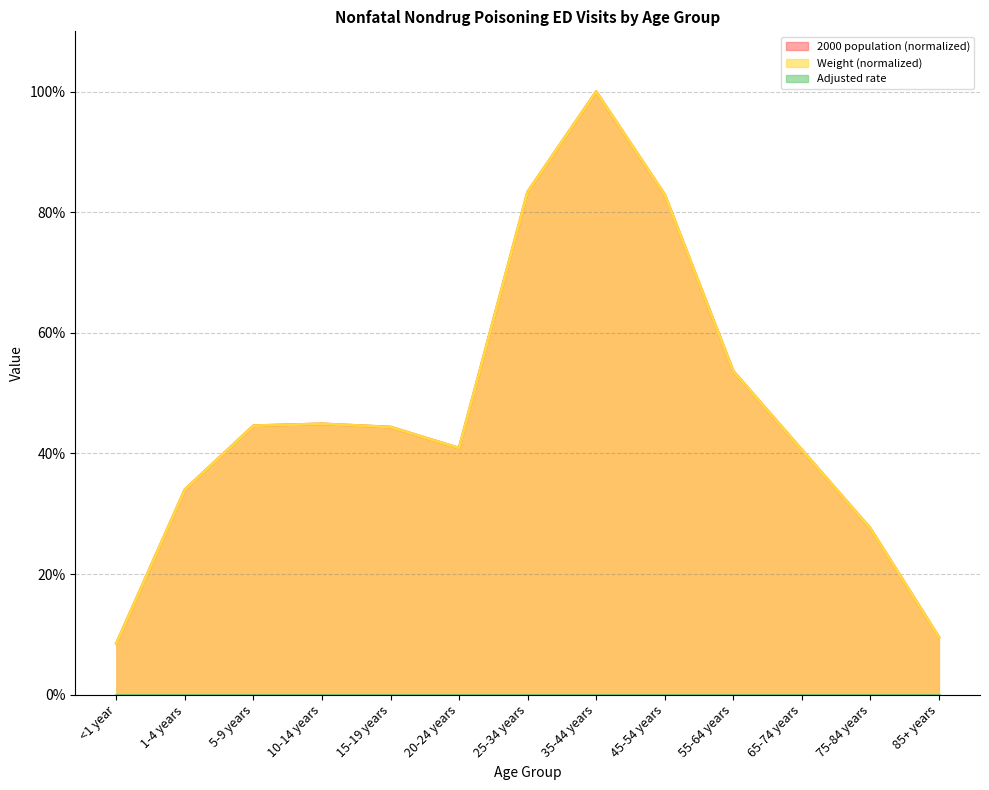

What is the label of the 1st point from the right?

85+ years